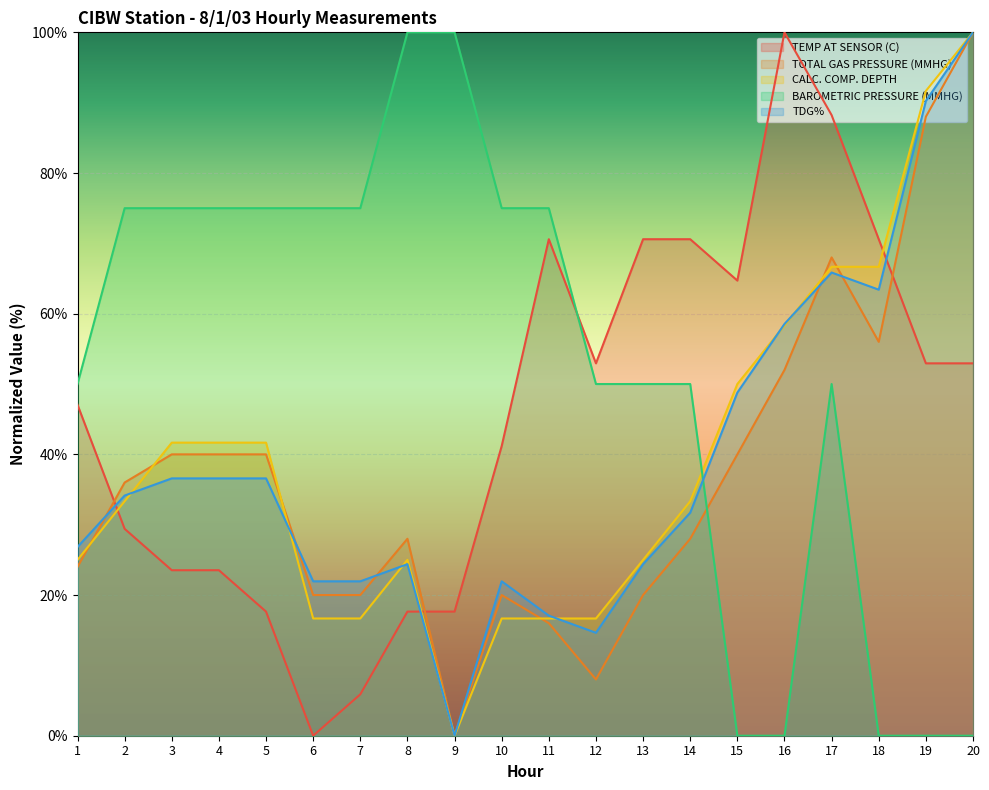

Reading left to right, extract all data points from this chart.

TEMP AT SENSOR (C): 47.1	29.4	23.5	23.5	17.6	0.0	5.9	17.6	17.6	41.2	70.6	52.9	70.6	70.6	64.7	100.0	88.2	70.6	52.9	52.9
TOTAL GAS PRESSURE (MMHG): 24.0	36.0	40.0	40.0	40.0	20.0	20.0	28.0	0.0	20.0	16.0	8.0	20.0	28.0	40.0	52.0	68.0	56.0	88.0	100.0
CALC. COMP. DEPTH: 25.0	33.3	41.7	41.7	41.7	16.7	16.7	25.0	0.0	16.7	16.7	16.7	25.0	33.3	50.0	58.3	66.7	66.7	91.7	100.0
BAROMETRIC PRESSURE (MMHG): 50.0	75.0	75.0	75.0	75.0	75.0	75.0	100.0	100.0	75.0	75.0	50.0	50.0	50.0	0.0	0.0	50.0	0.0	0.0	0.0
TDG%: 26.8	34.1	36.6	36.6	36.6	22.0	22.0	24.4	0.0	22.0	17.1	14.6	24.4	31.7	48.8	58.5	65.9	63.4	90.2	100.0